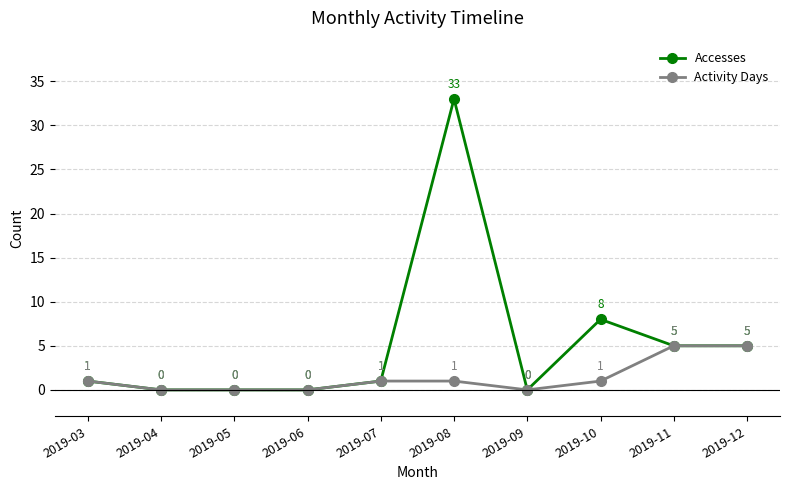

What is the maximum value shown in the chart?

33